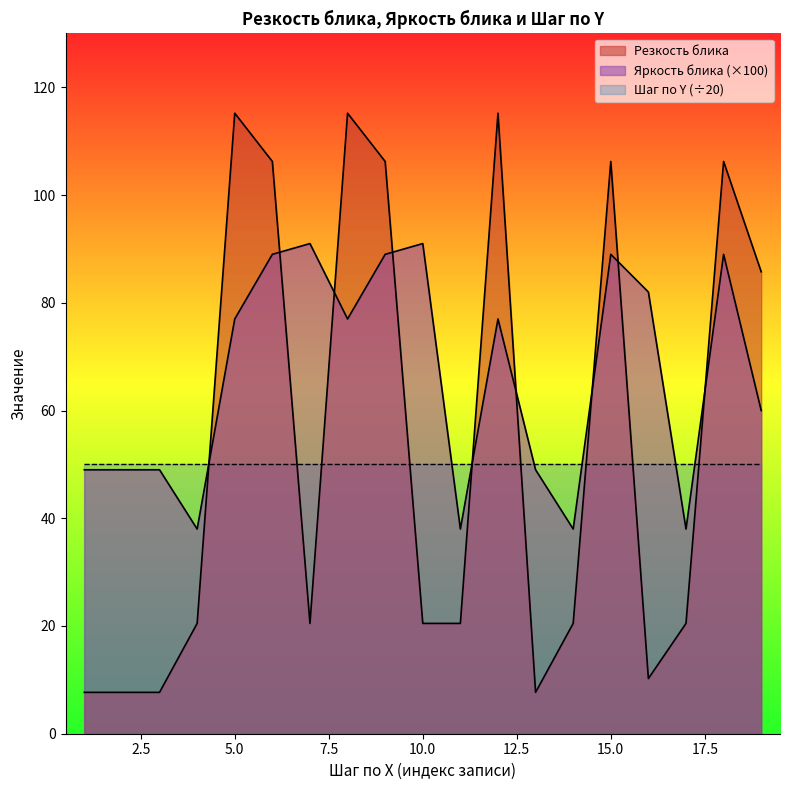

What is the total value across all series at 5.0?

242.2